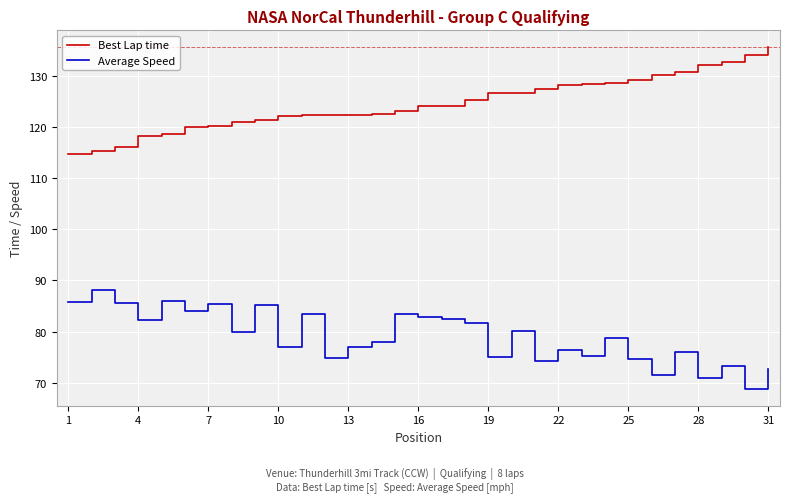

What is the lowest value of the Best Lap time series?

114.7